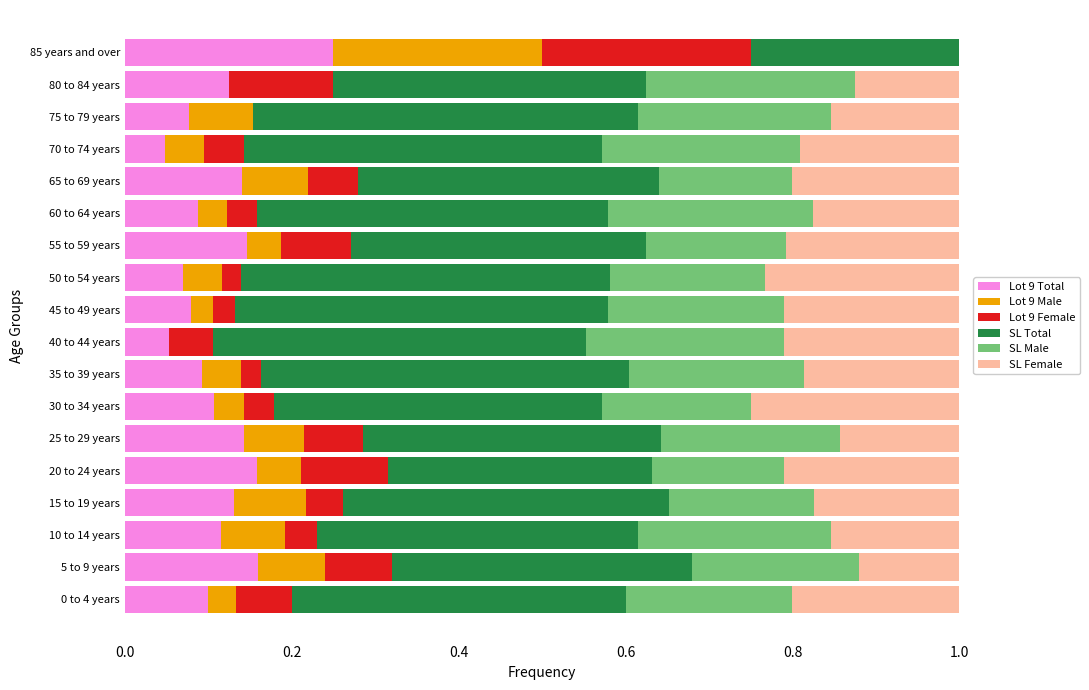

What is the sum of all Lot 9 Total values?

2.1